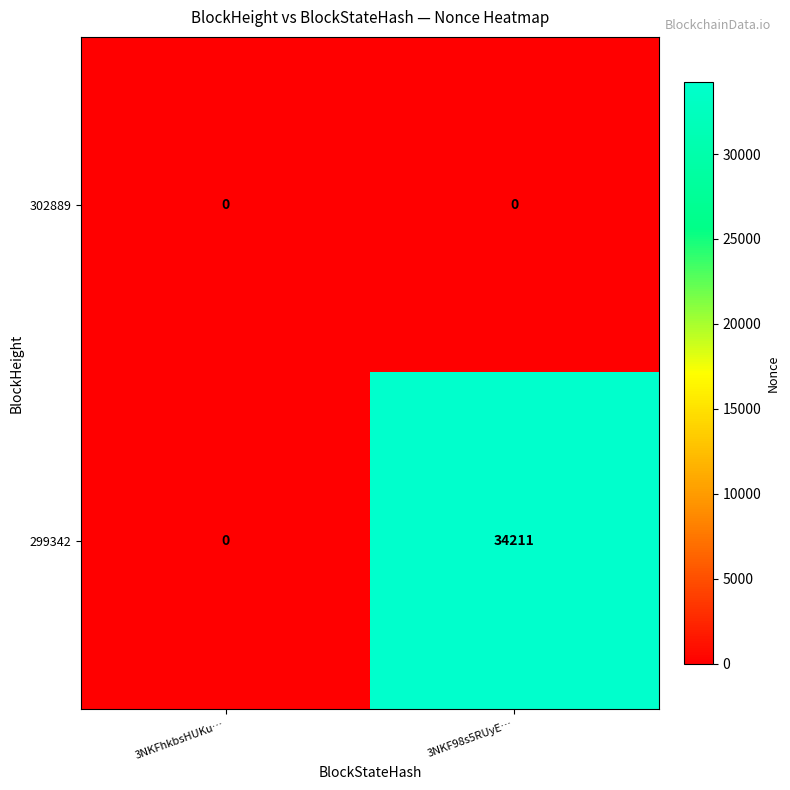

How many categories are shown in the chart?

2